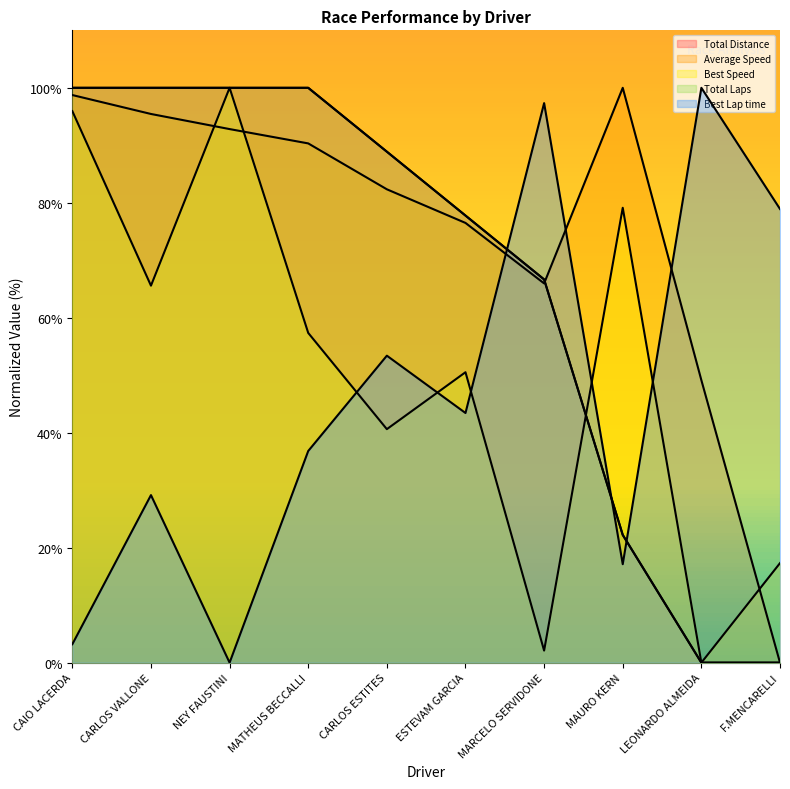

What is the label of the 4th point from the right?

MARCELO SERVIDONE